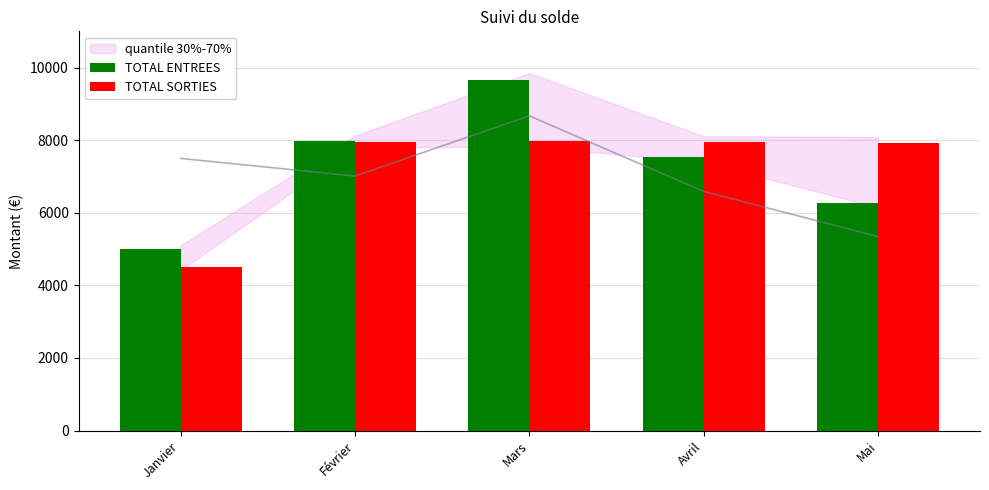

What is the average value of the TOTAL ENTREES series?

7288.7